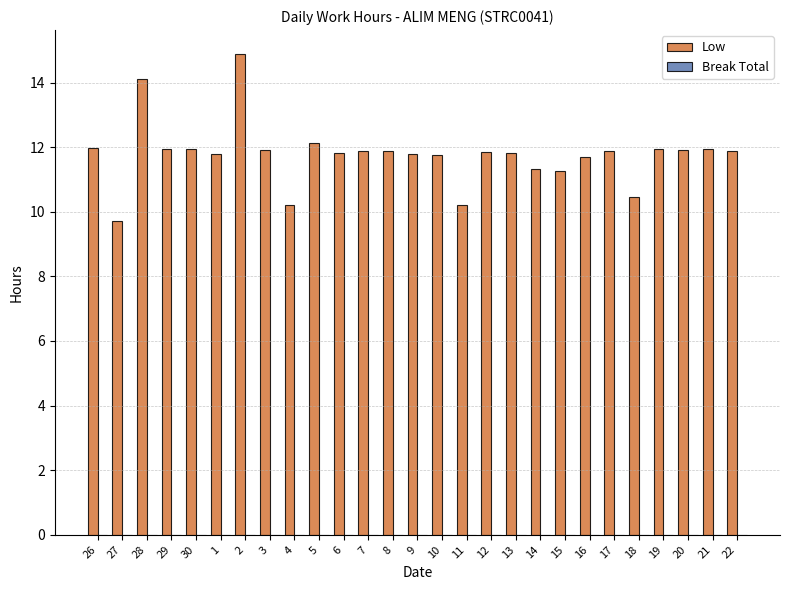

Between 28 and 5, which is larger?

28